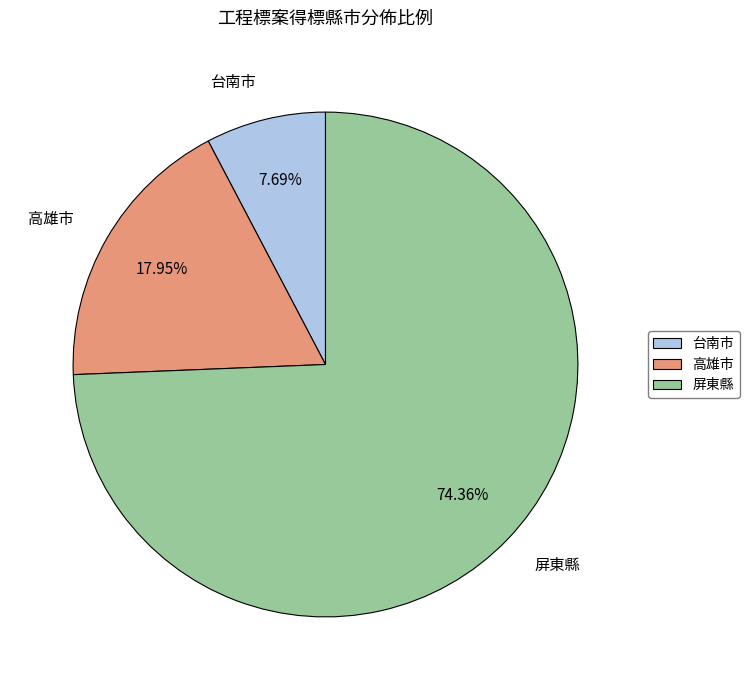

Count the number of slices in the pie.

3